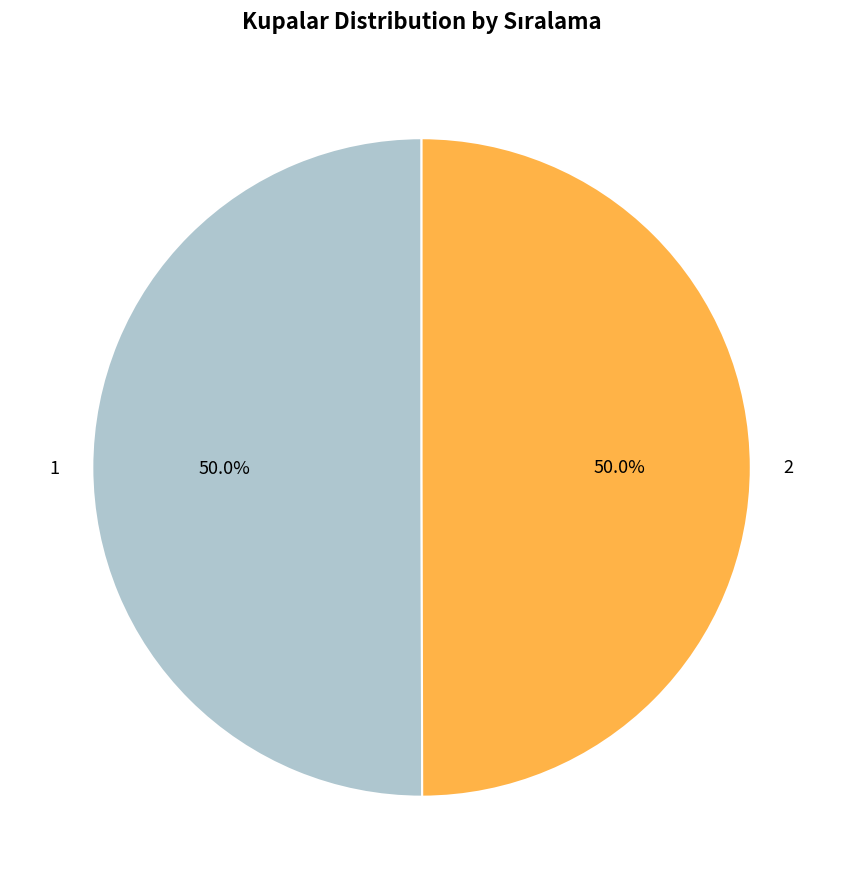

Is the sum of 2 and 1 greater than half?

Yes